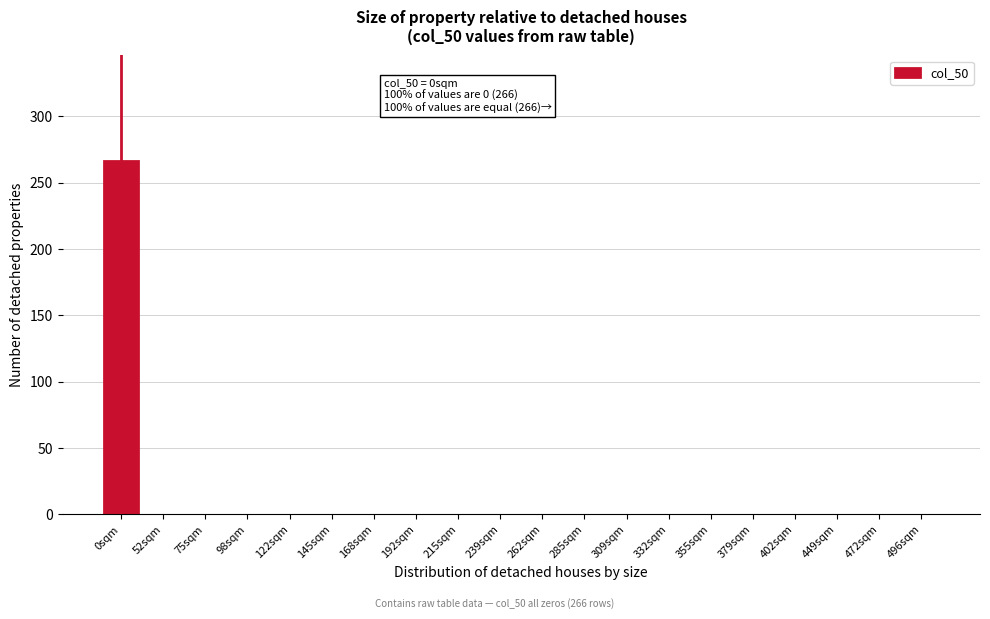

Reading left to right, list all the values displayed in this chart.

0sqm=266	52sqm=0	75sqm=0	98sqm=0	122sqm=0	145sqm=0	168sqm=0	192sqm=0	215sqm=0	239sqm=0	262sqm=0	285sqm=0	309sqm=0	332sqm=0	355sqm=0	379sqm=0	402sqm=0	449sqm=0	472sqm=0	496sqm=0